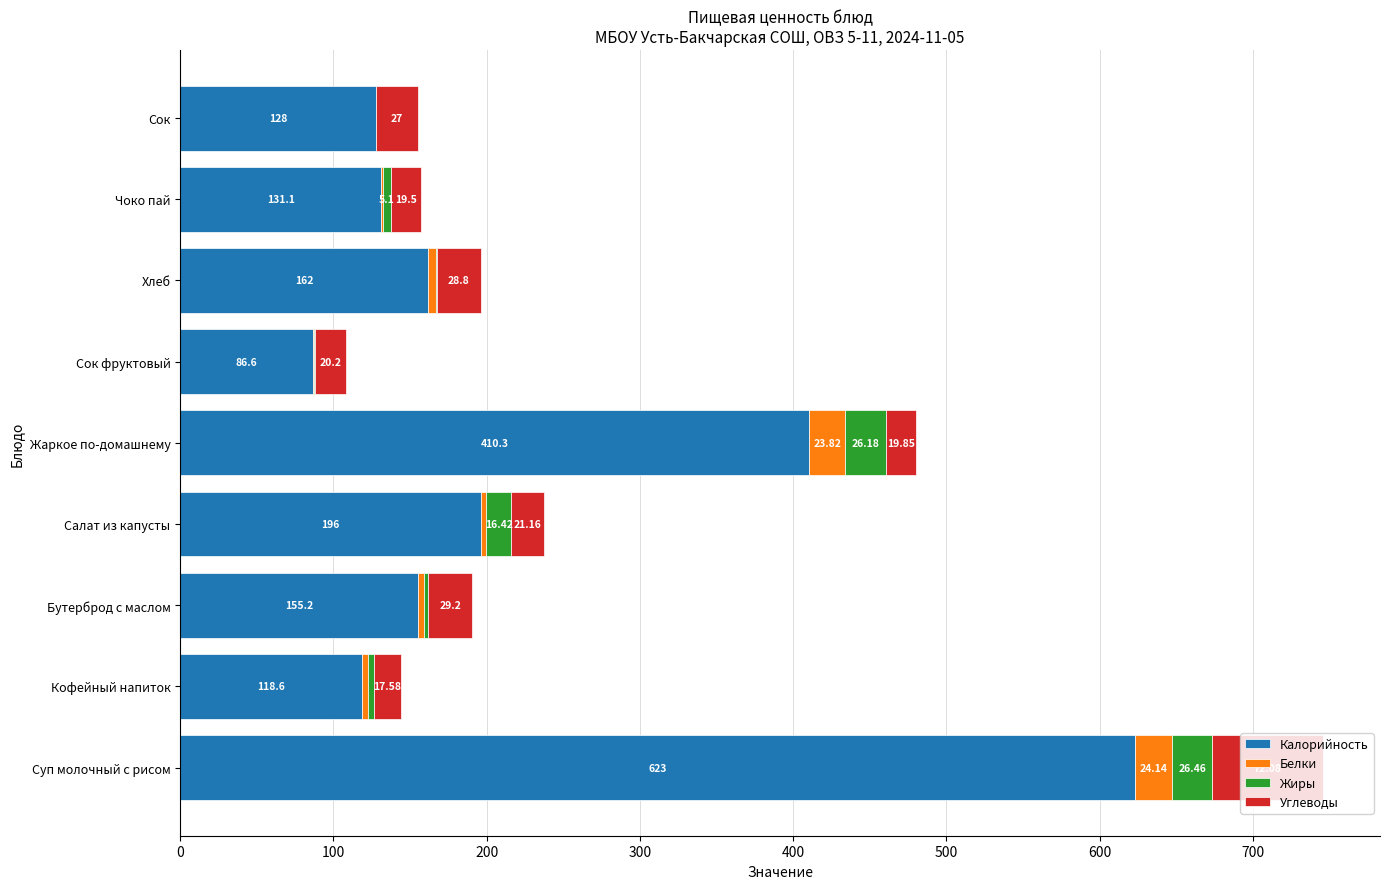

What is the total value across all series at Кофейный напиток?

143.8